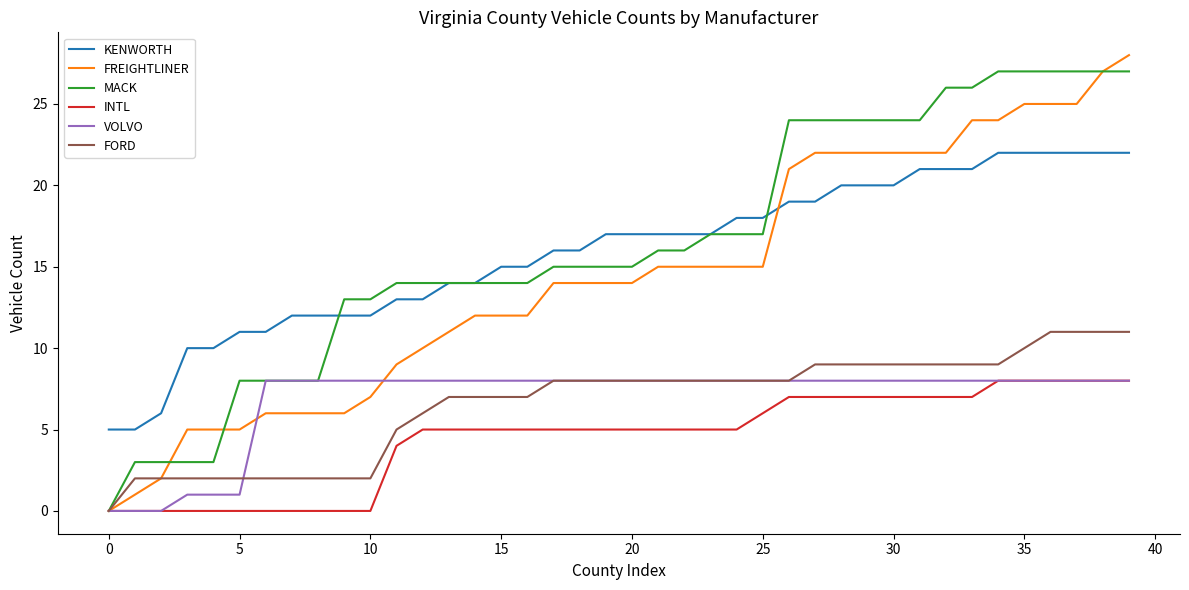

What is the average value of the MACK series?

16